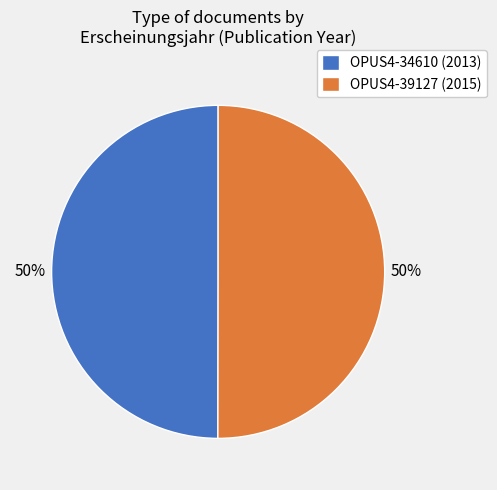

To the nearest percent, what portion does OPUS4-34610 represent?

50%